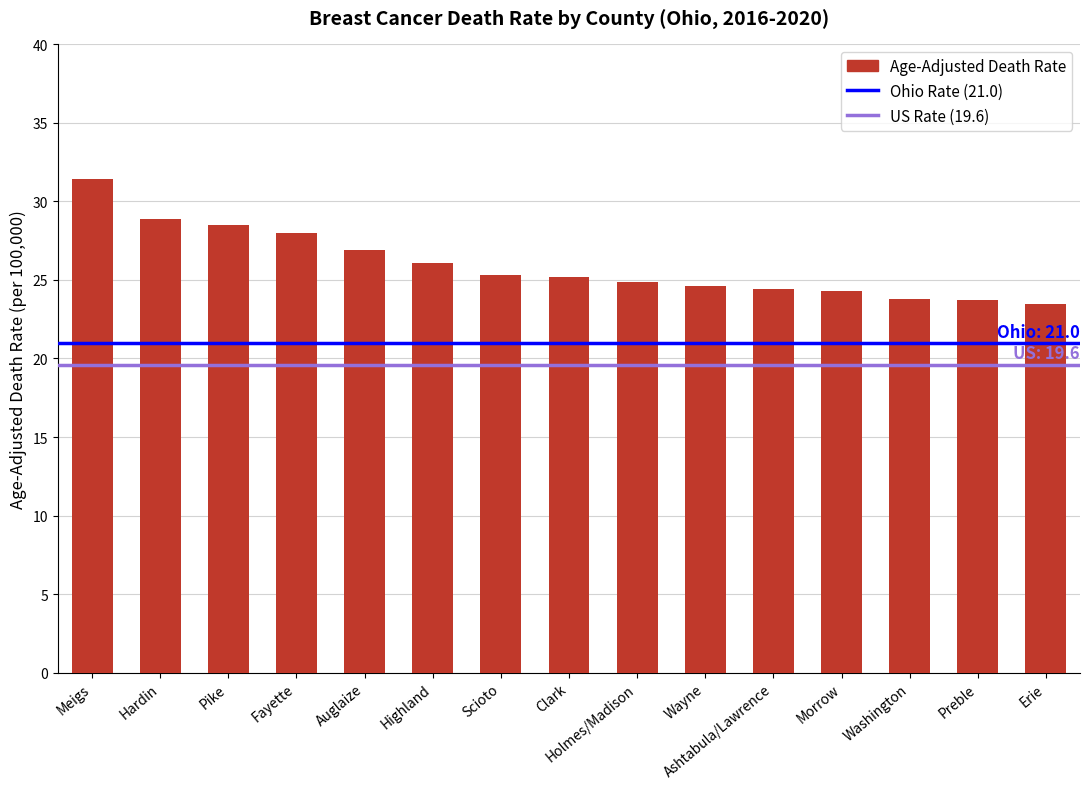

The value at Pike is 13.1. True or false?

False